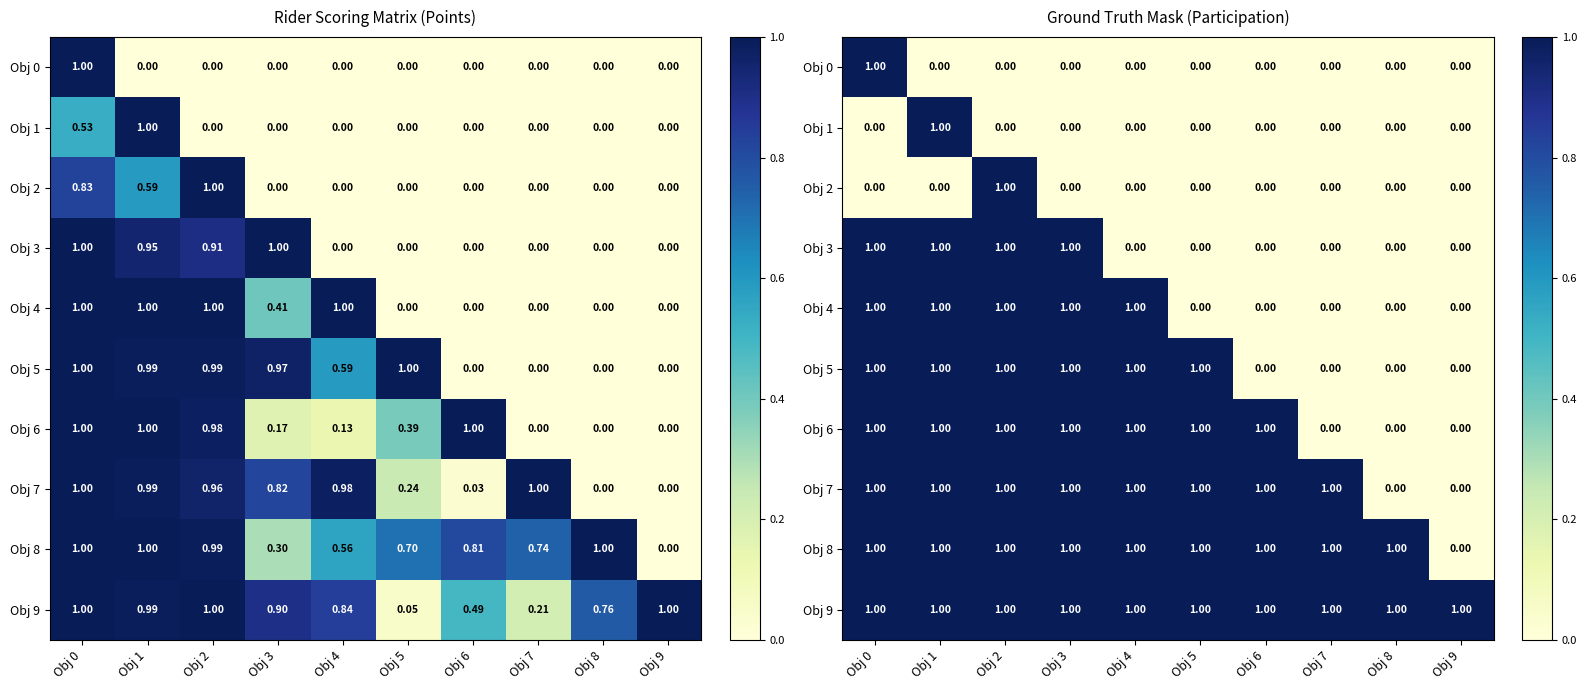

What is the spread (max minus min) of values at Obj 6?

1